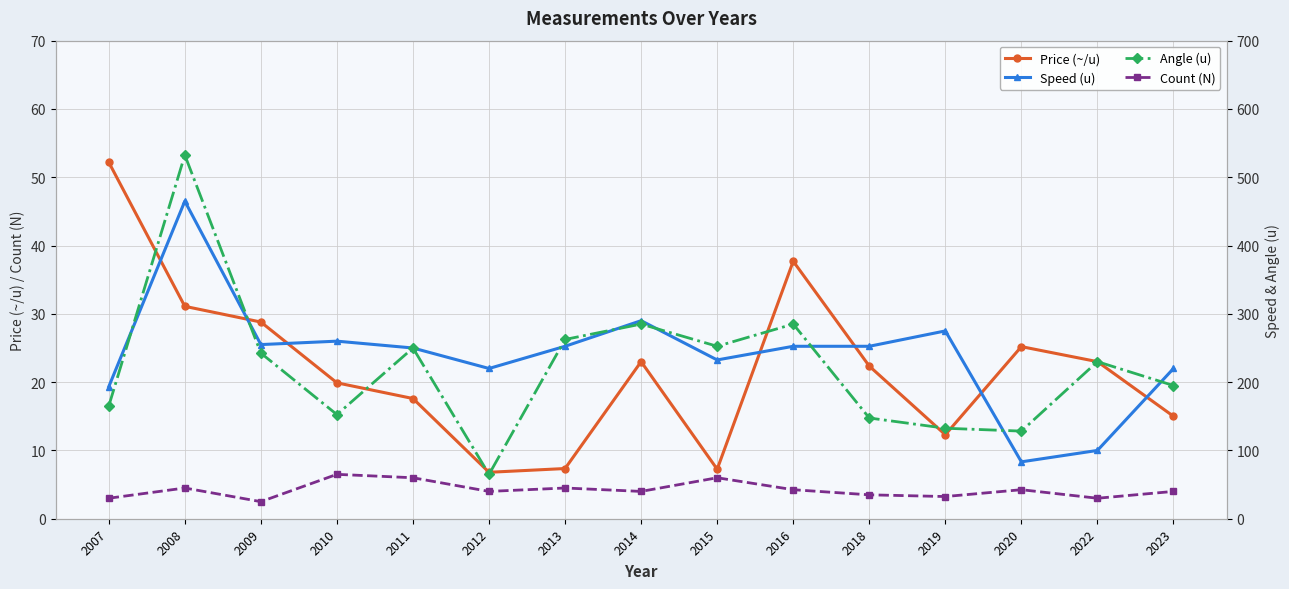

At which label is Count (N) closest to 4?

2012